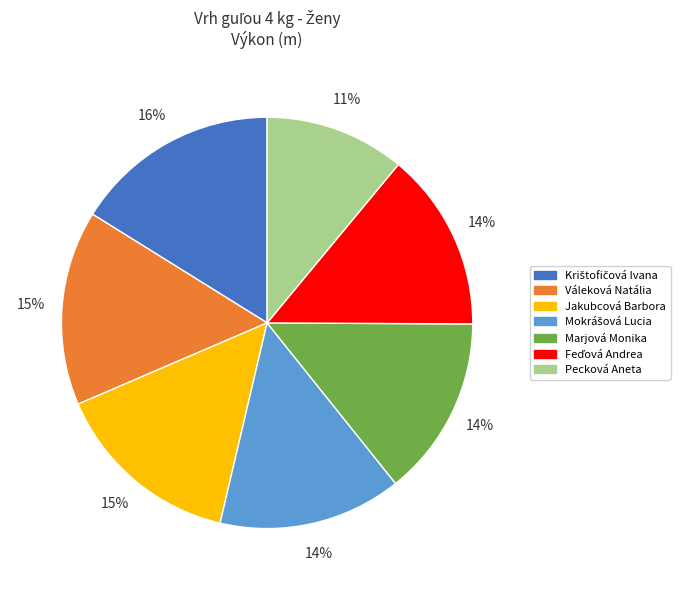

Is it true that Pecková Aneta is 11% of the pie?

True